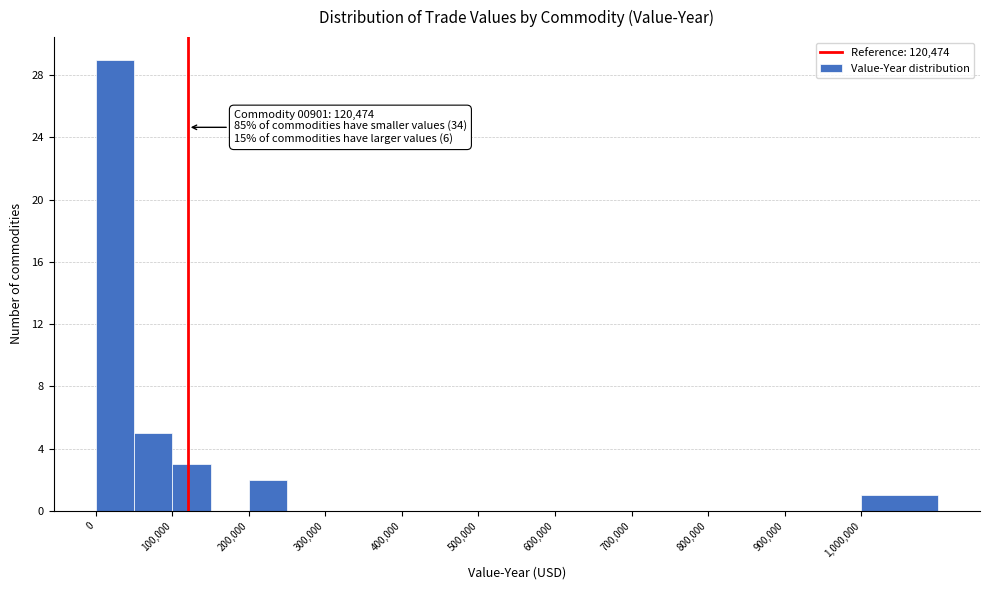

Which range on the x-axis has the tallest bar?

0 to 50000